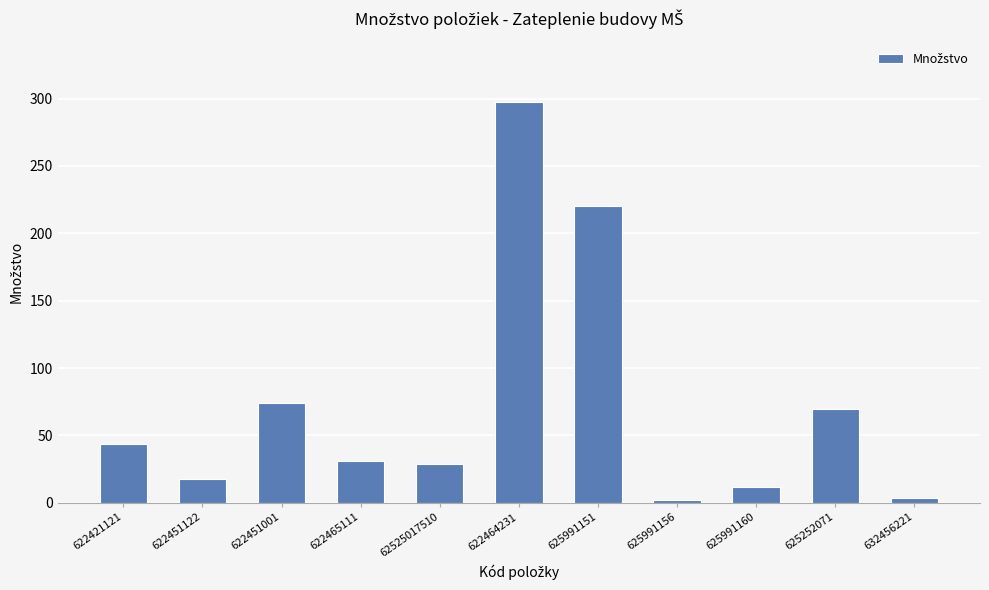

Reading left to right, transcribe all the data shown in this chart.

622421121=43.6	622451122=18.0	622451001=73.7	622465111=31.0	62525017510=28.9	622464231=297.7	625991151=219.9	625991156=2.1	625991160=12.1	625252071=69.9	632456221=3.6